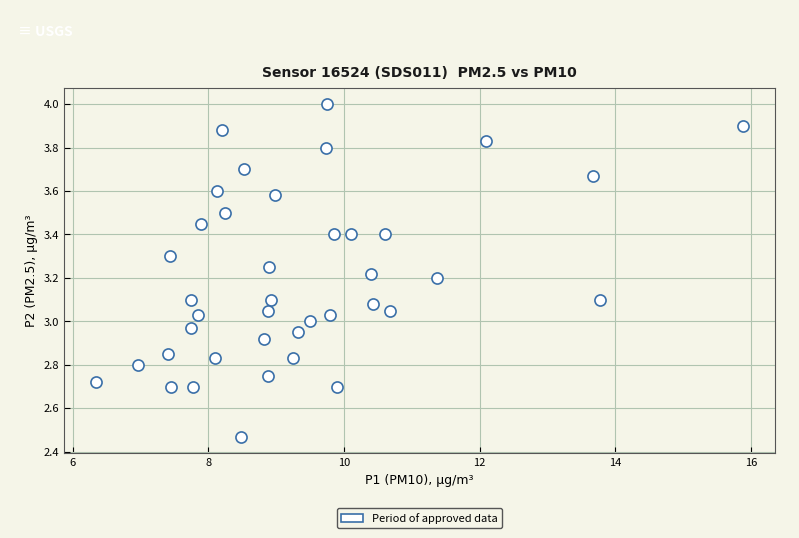

What is the range of Y values (max minus min)?

1.5